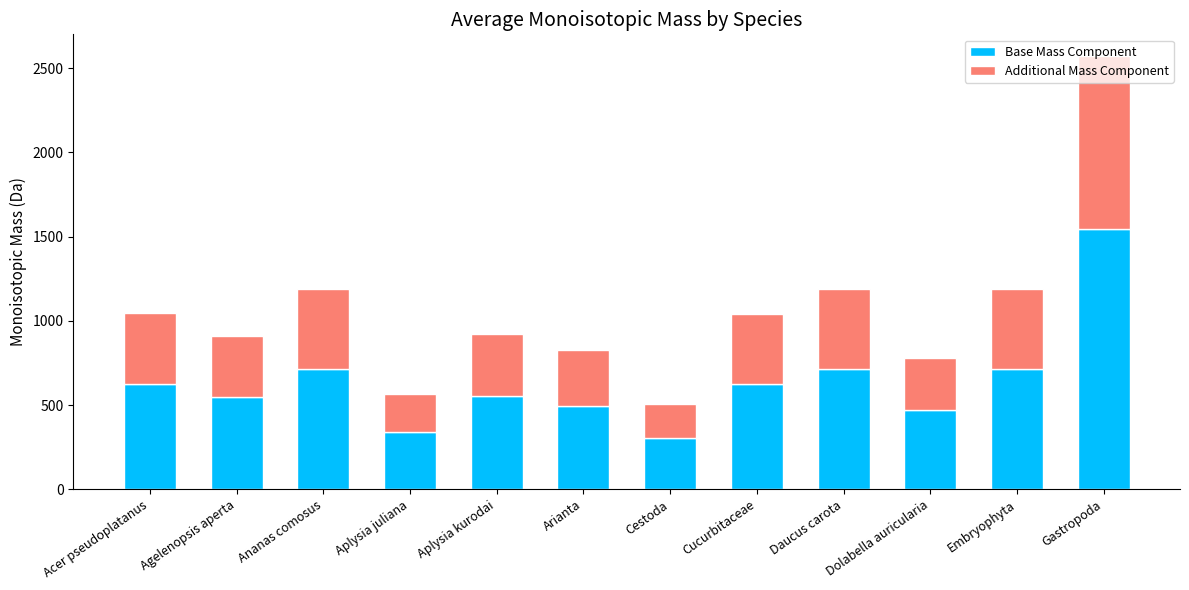

What is the average value of the Base Mass Component series?

637.1